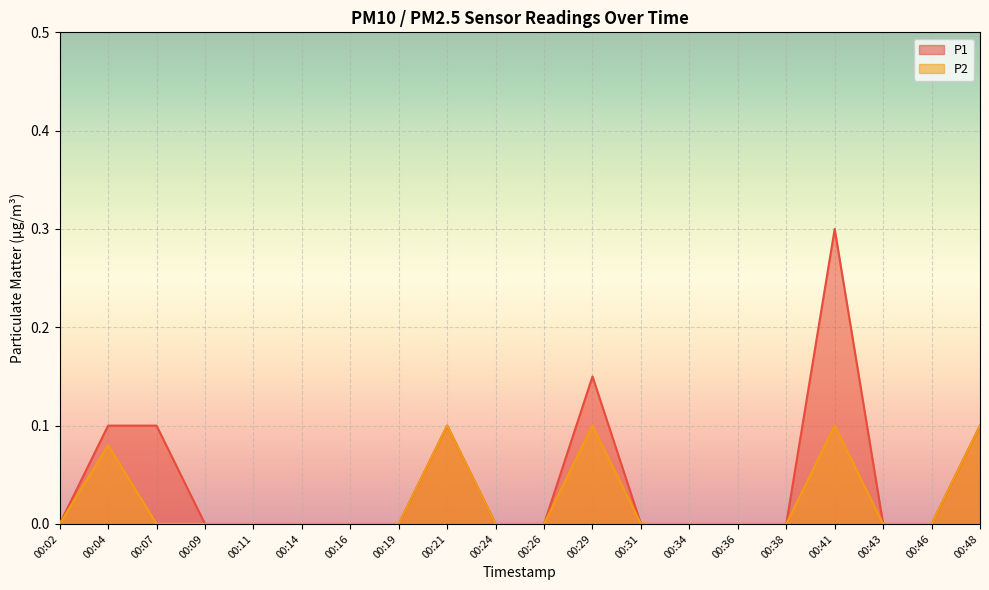

Is it true that P1 equals 0.0 at 00:31?

True